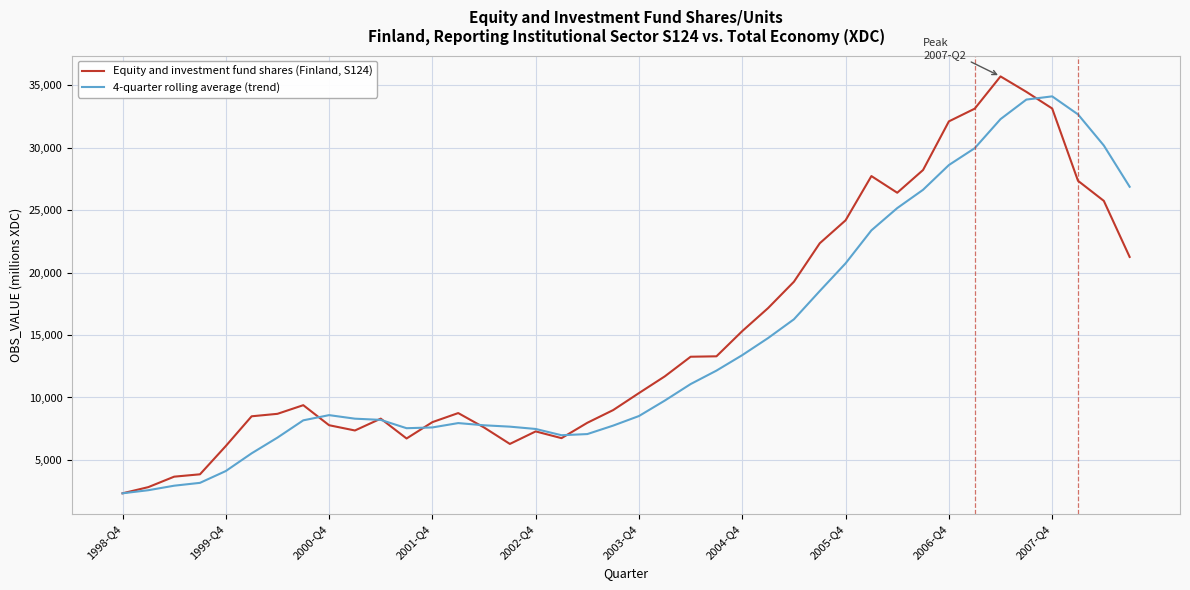

What is the maximum value shown in the chart?

35696.0